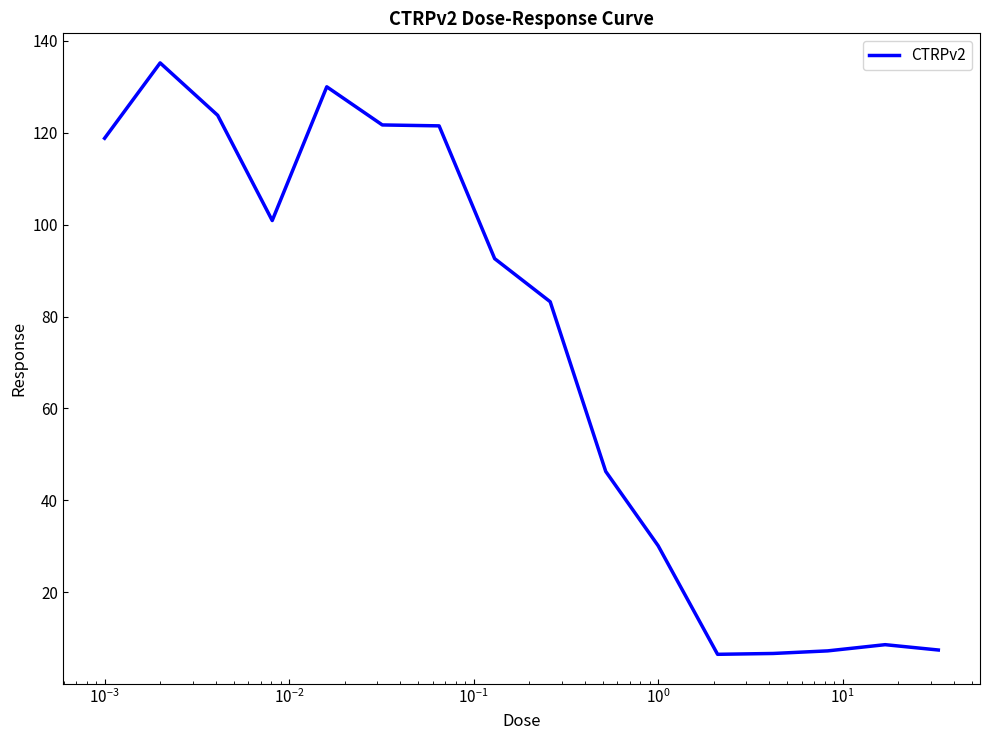

What is the minimum value shown in the chart?

6.5